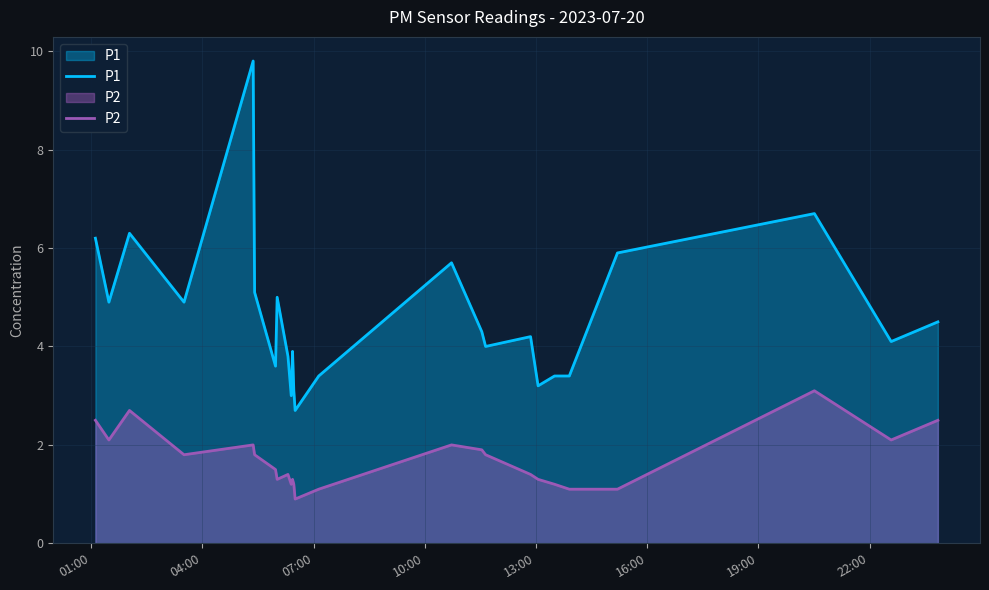

Which series has the widest spread of values?

P1